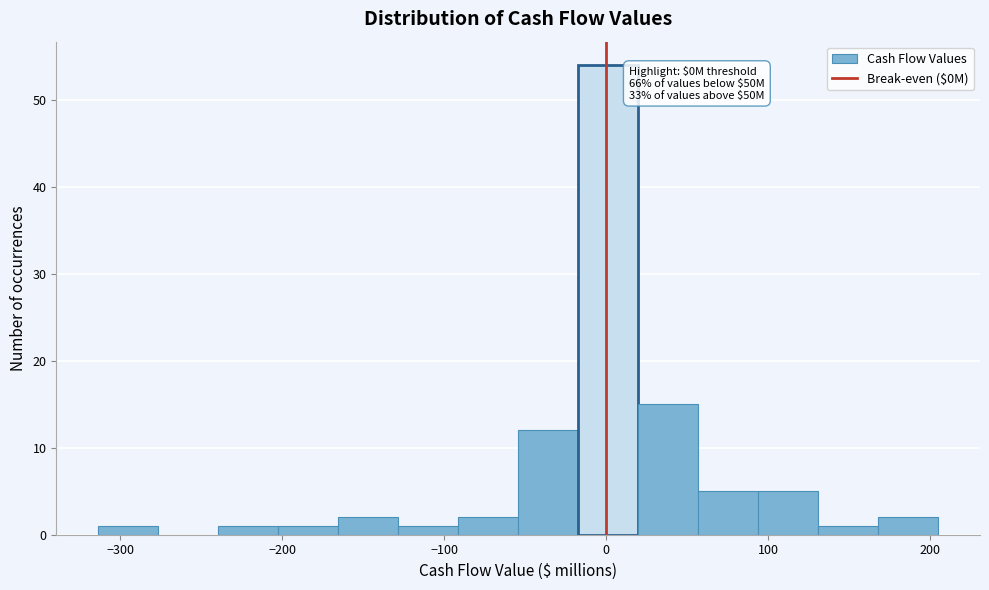

Read against the x-axis, roughly where is the centre of the tallest bar?

0